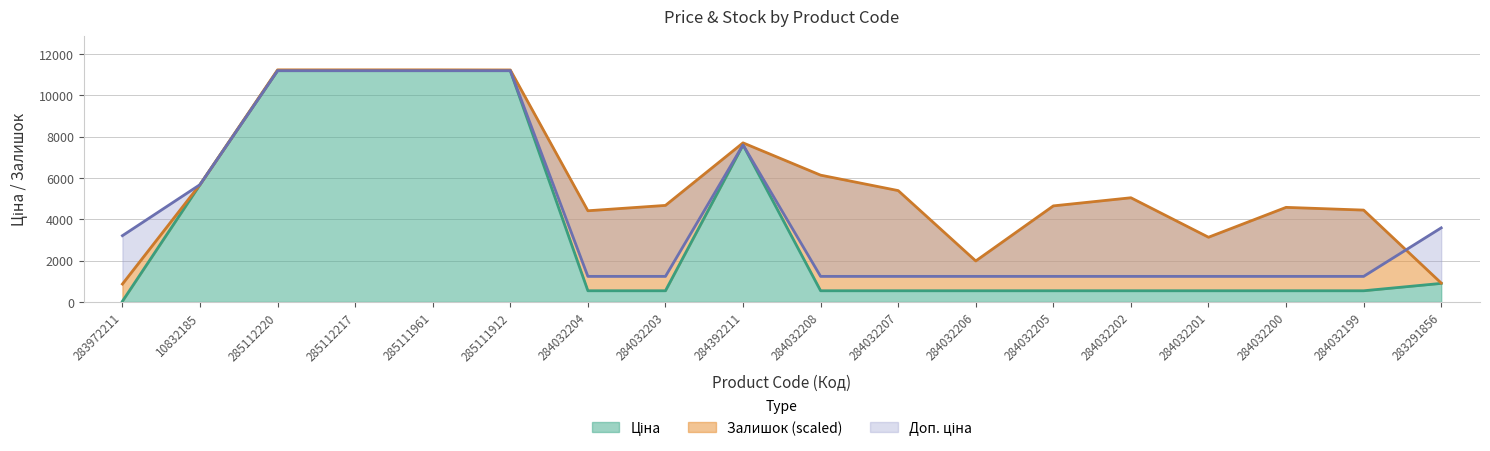

Is the value of Ціна at 284032206 greater than the value of Доп. ціна at 283291856?

No